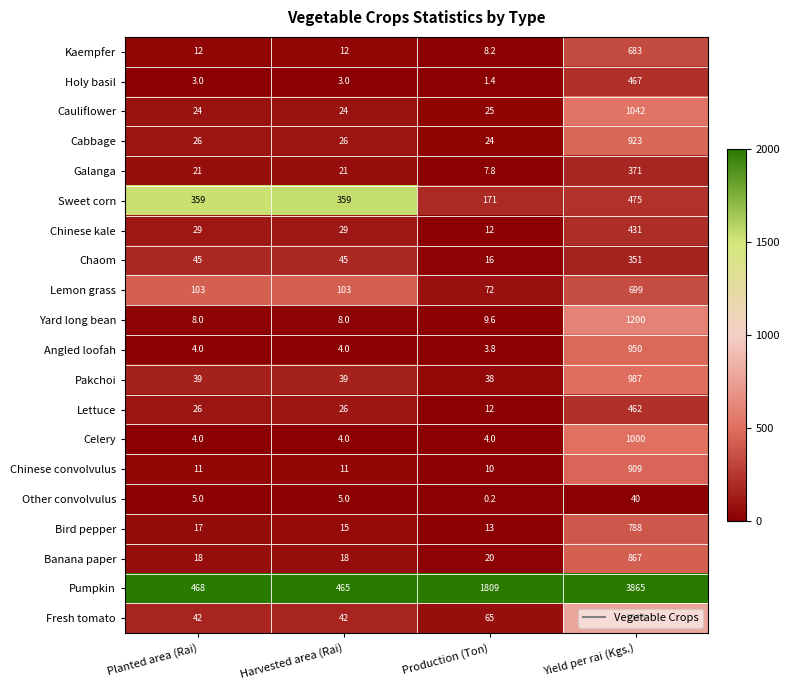

Which category has the lowest value across all series?

Production (Ton)